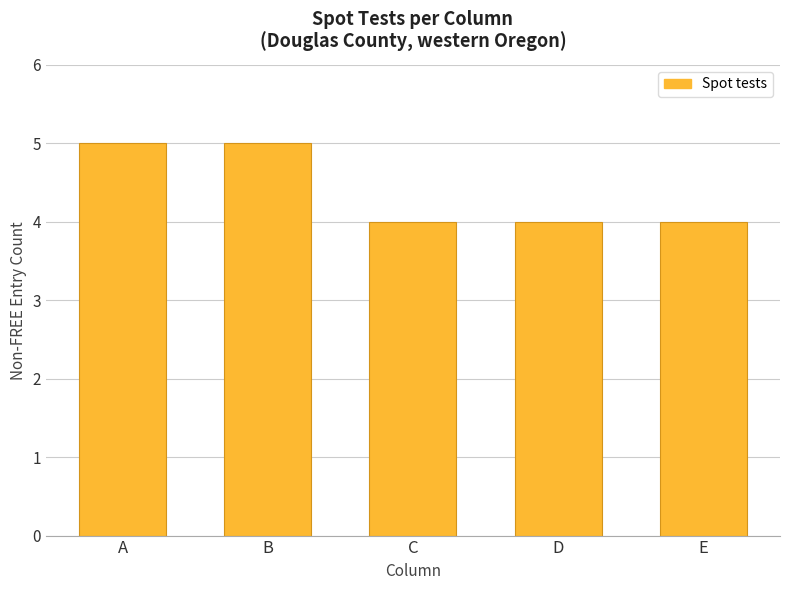

Are the bars horizontal?

No